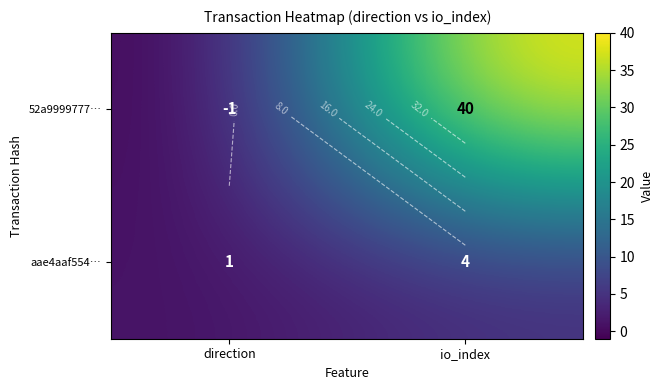

What is the average value of the 52a9999777… series?

20